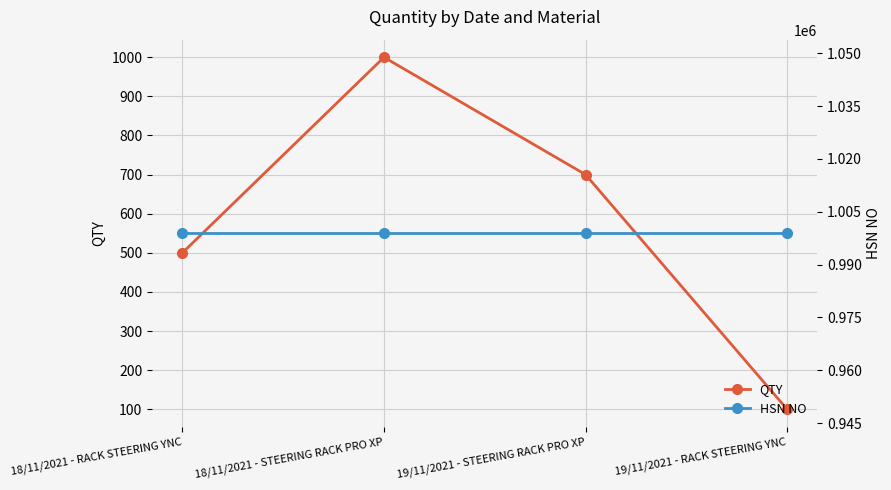

Is this an area chart (filled region under the line)?

No